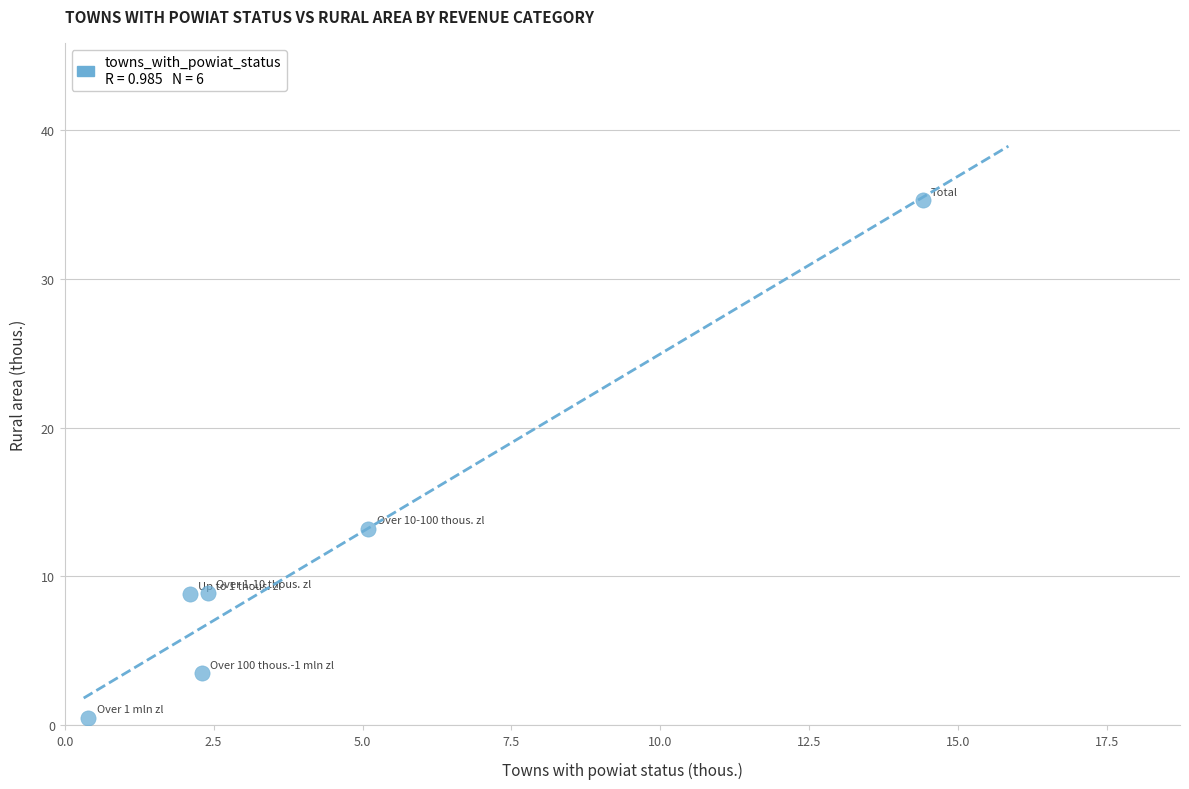

What is the average X value?

4.5